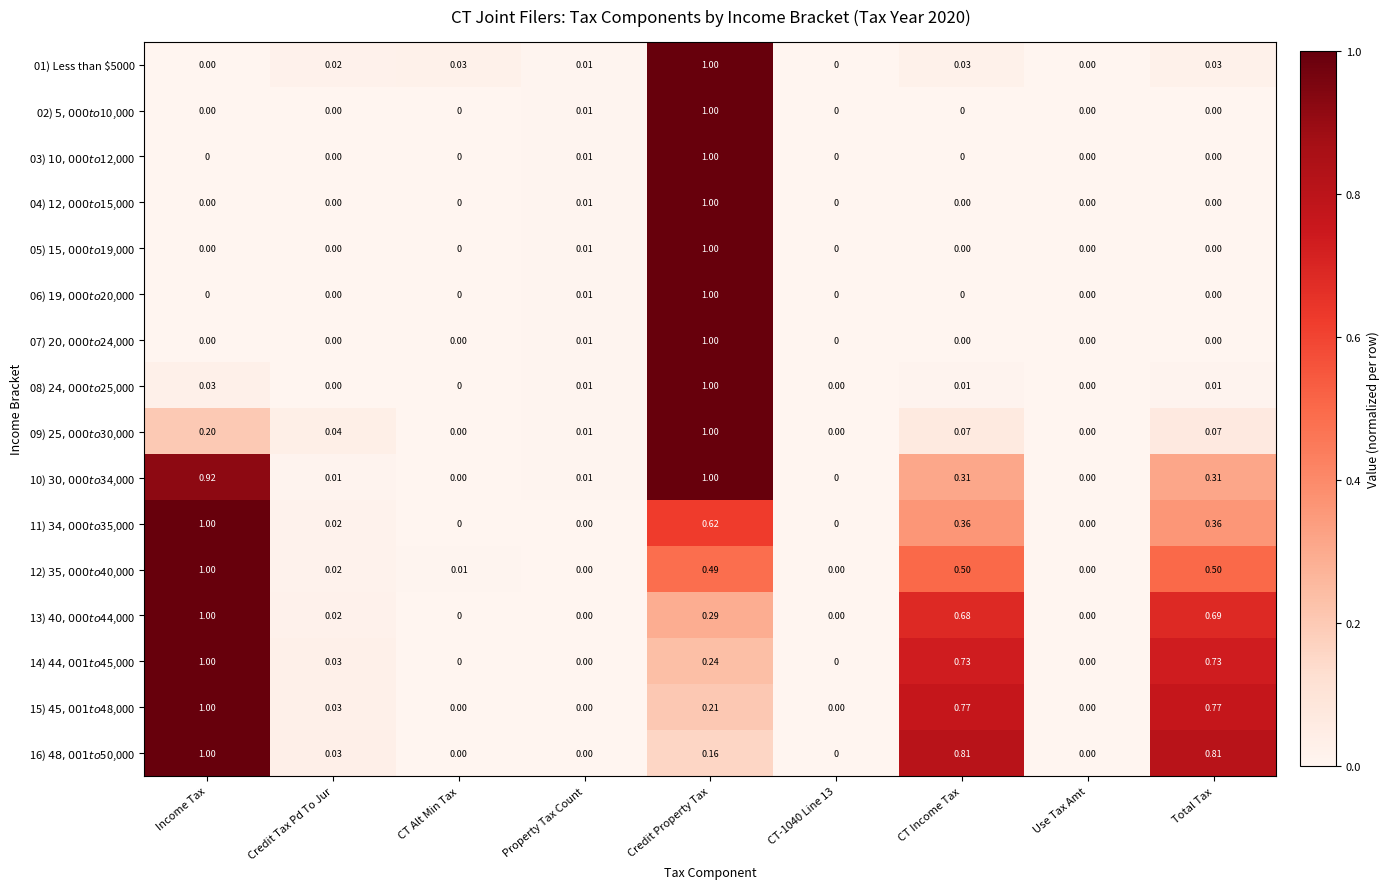

At which category is the sum across all series the highest?

Credit Property Tax